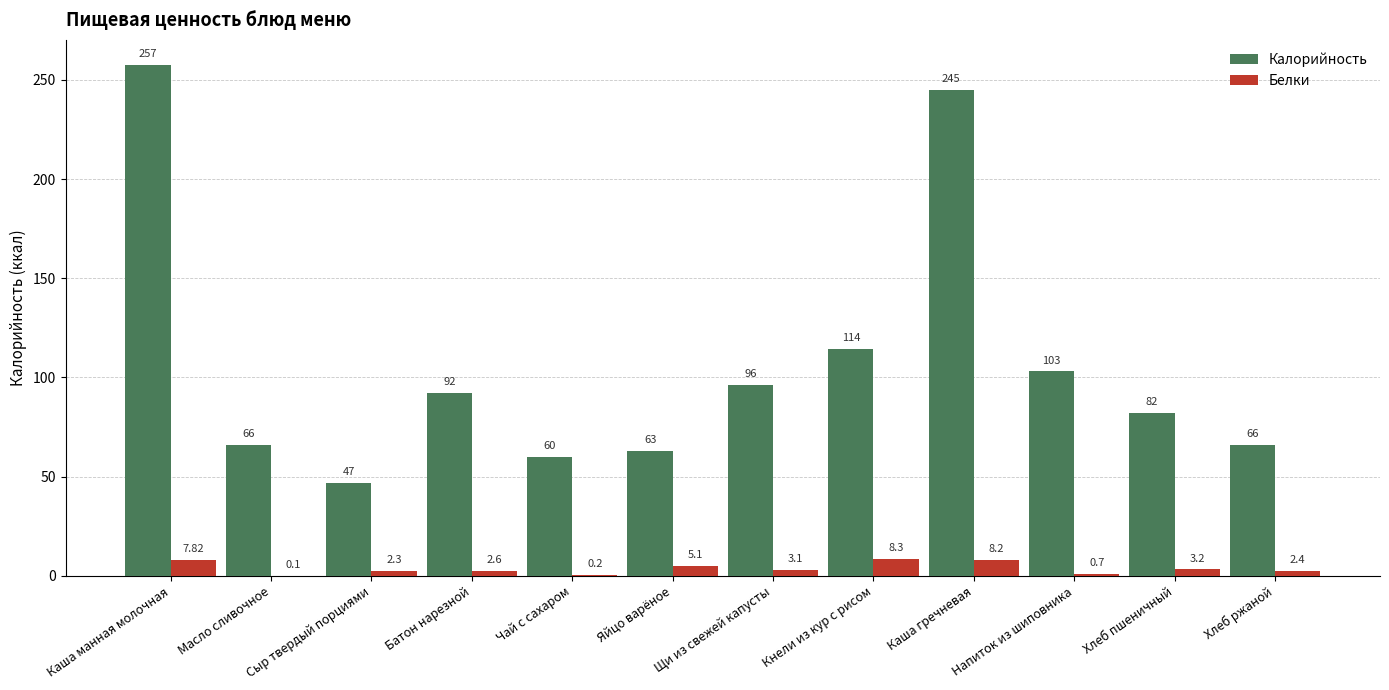

Which series has the largest total across all categories?

Калорийность